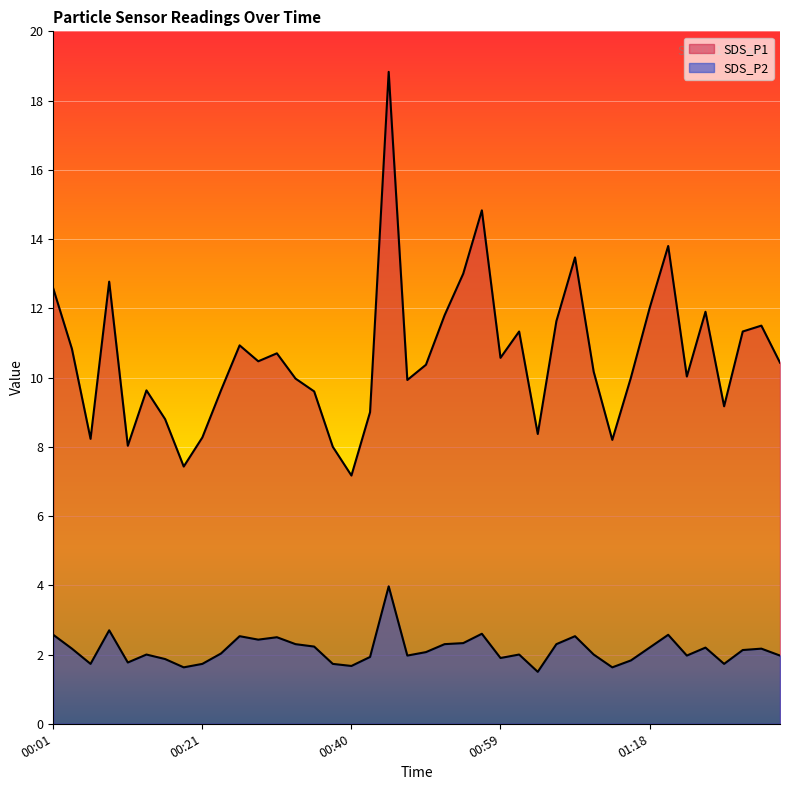

How many data points in SDS_P2 are above 2?

21